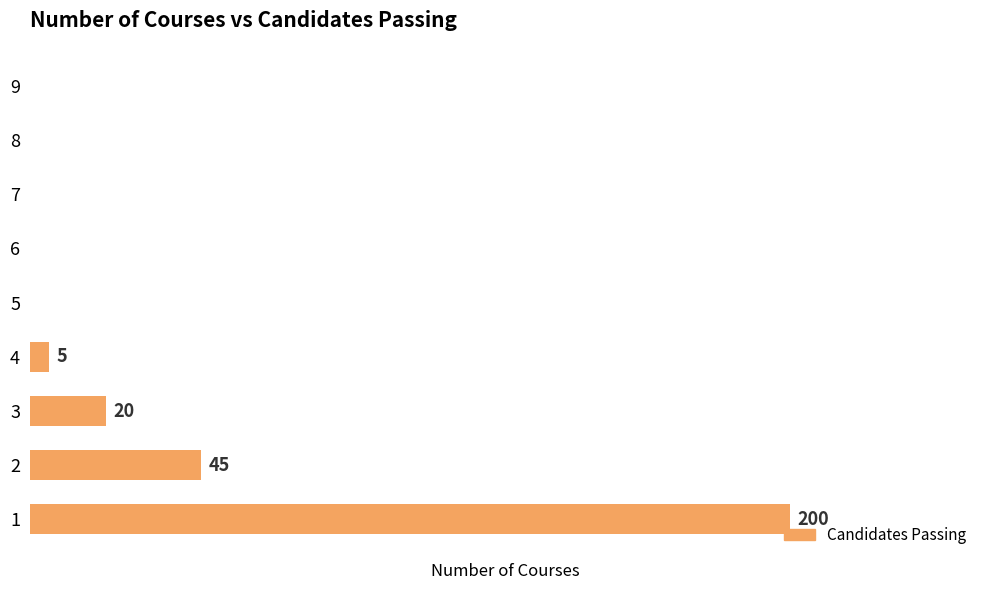

Does the chart contain stacked bars?

No